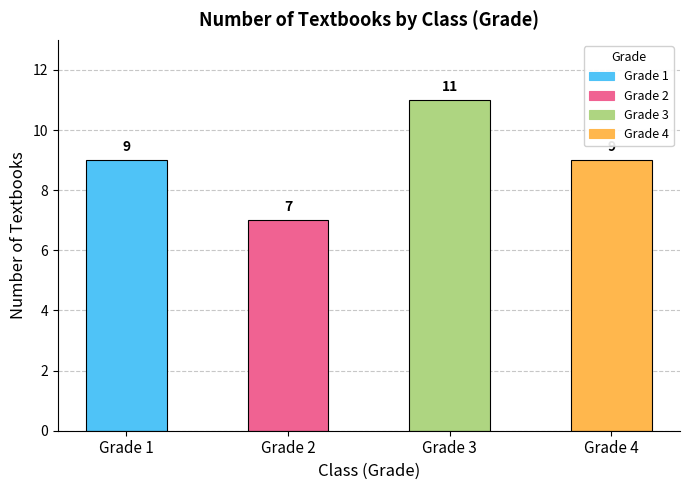

What is the value of the 4th bar from the left?

9